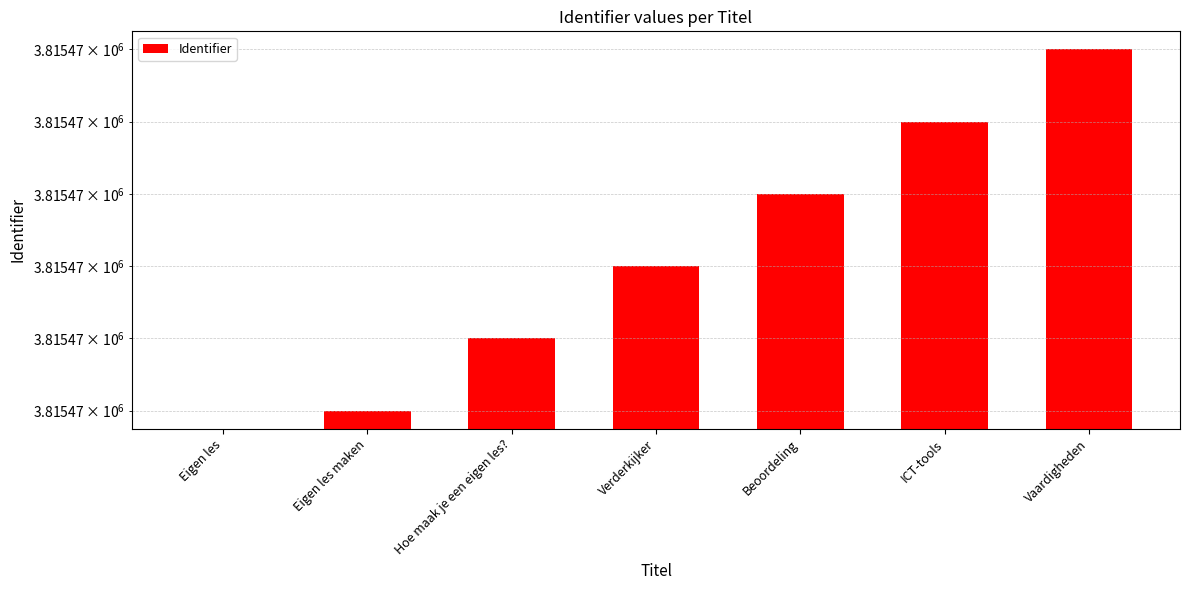

Which category has the highest value across all series?

Vaardigheden